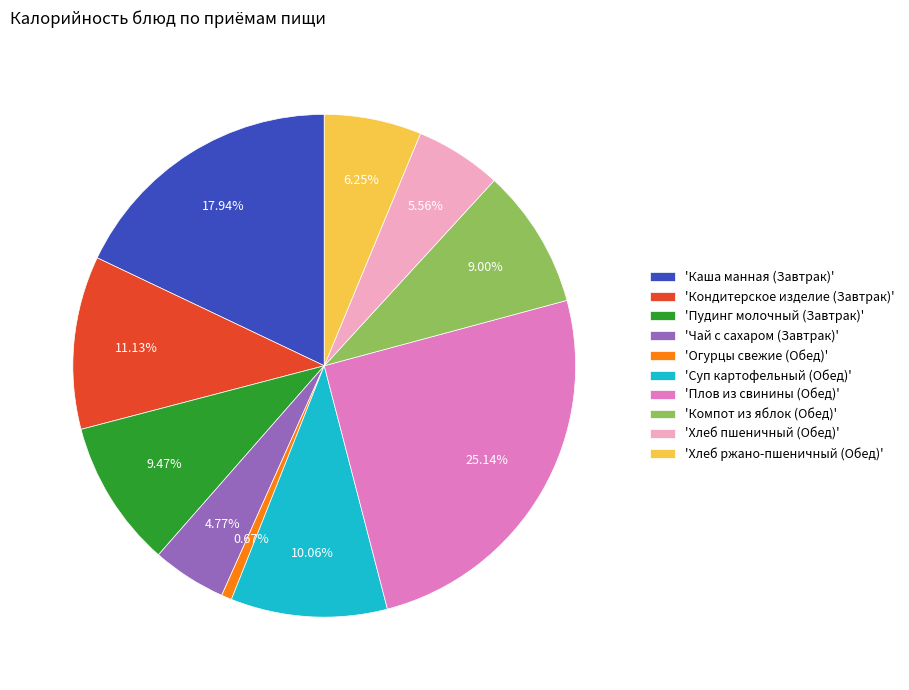

Do 'Пудинг молочный (Завтрак)' and 'Чай с сахаром (Завтрак)' together represent more than half of the pie?

No